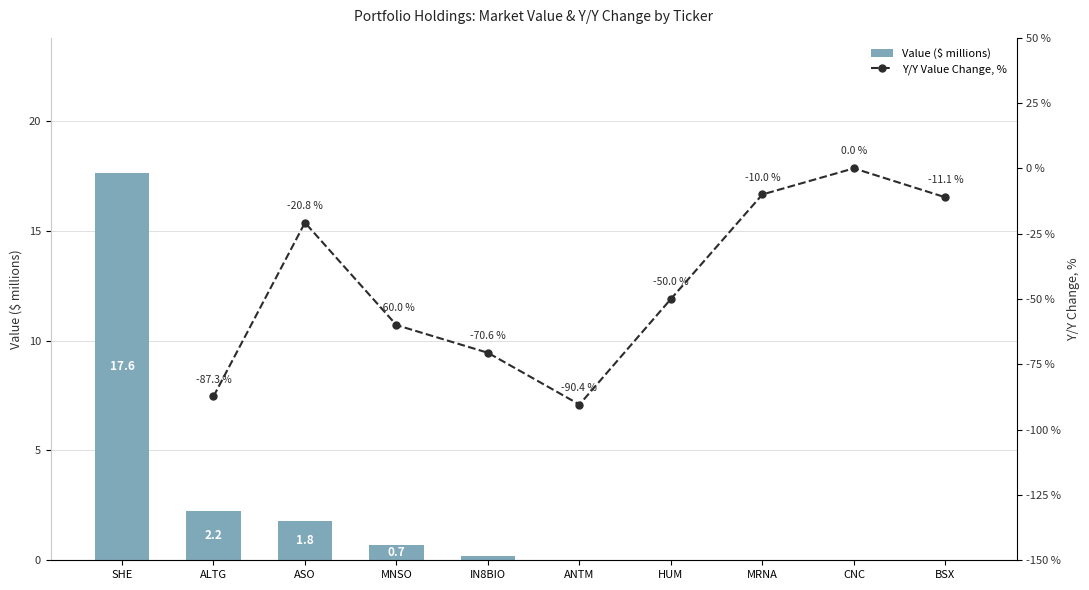

At which category does the chart reach its peak across all series?

SHE